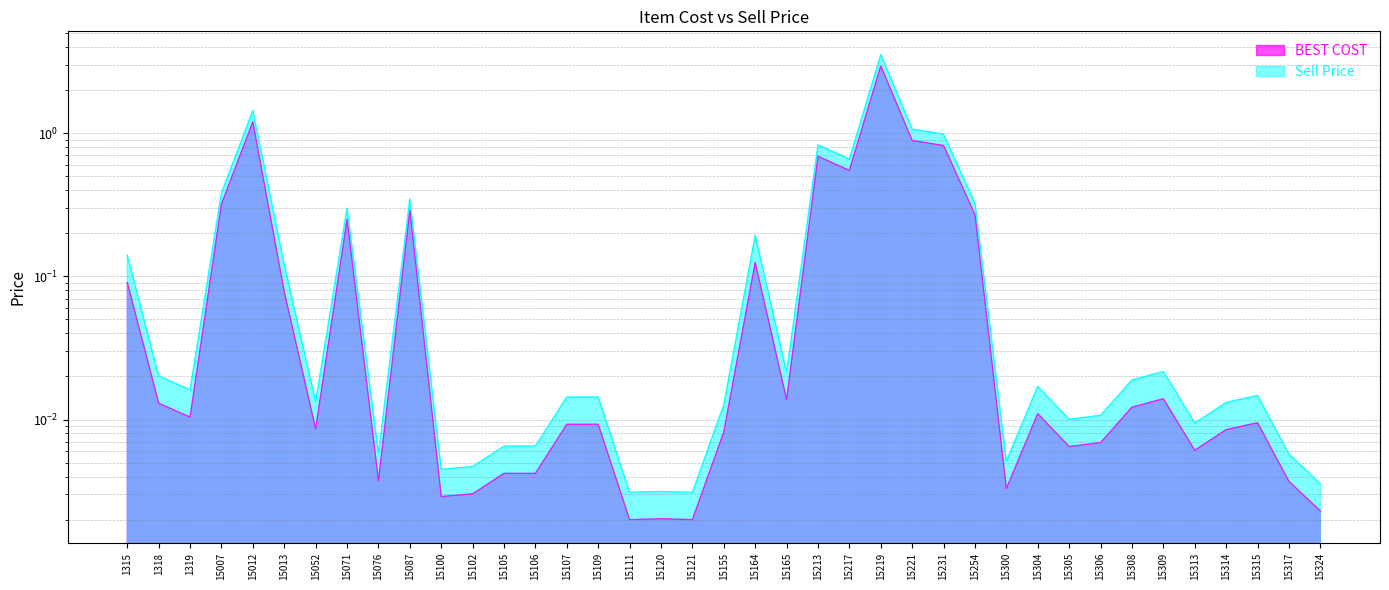

At how many categories does at least one series exceed 2?

1